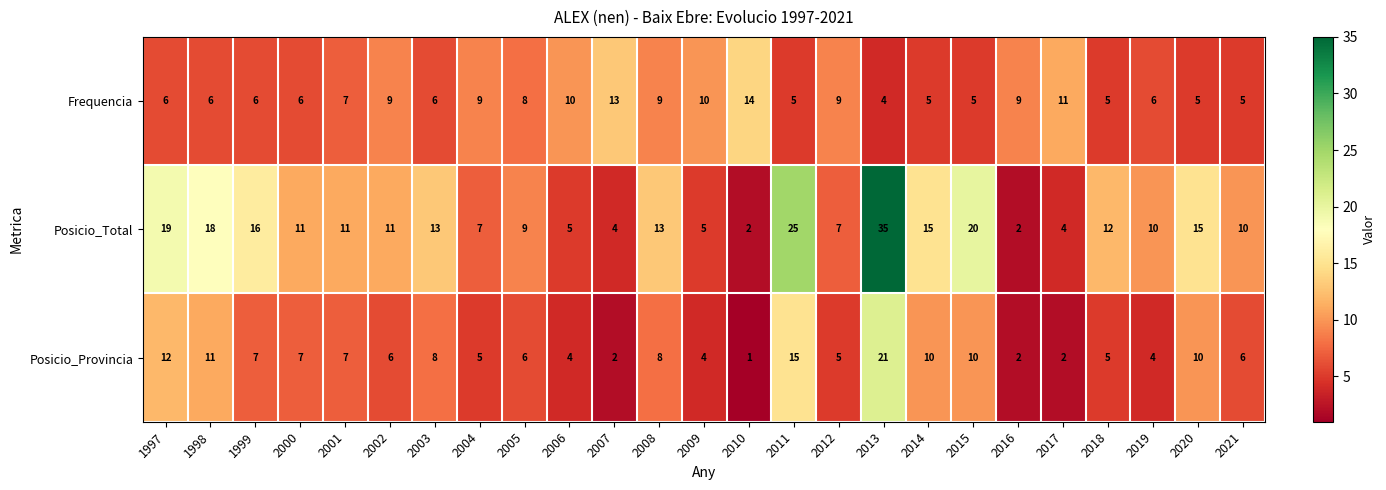

Which series has the largest total across all categories?

Posicio_Total